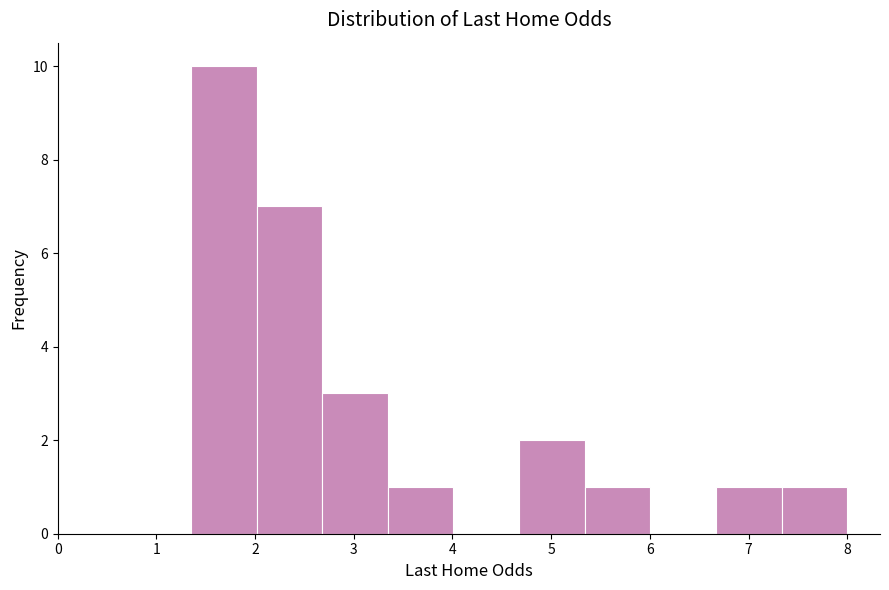

Reading left to right, list every bar in this chart as the range it spans on the x-axis followed by its height. Neither the bar edges nor the heights are printed on the chart, so give them approximately, as read against the axes.

1.4 to 2.0: 10
2.0 to 2.7: 7
2.7 to 3.3: 3
3.3 to 4.0: 1
4.0 to 4.7: 0
4.7 to 5.3: 2
5.3 to 6.0: 1
6.0 to 6.7: 0
6.7 to 7.3: 1
7.3 to 8.0: 1